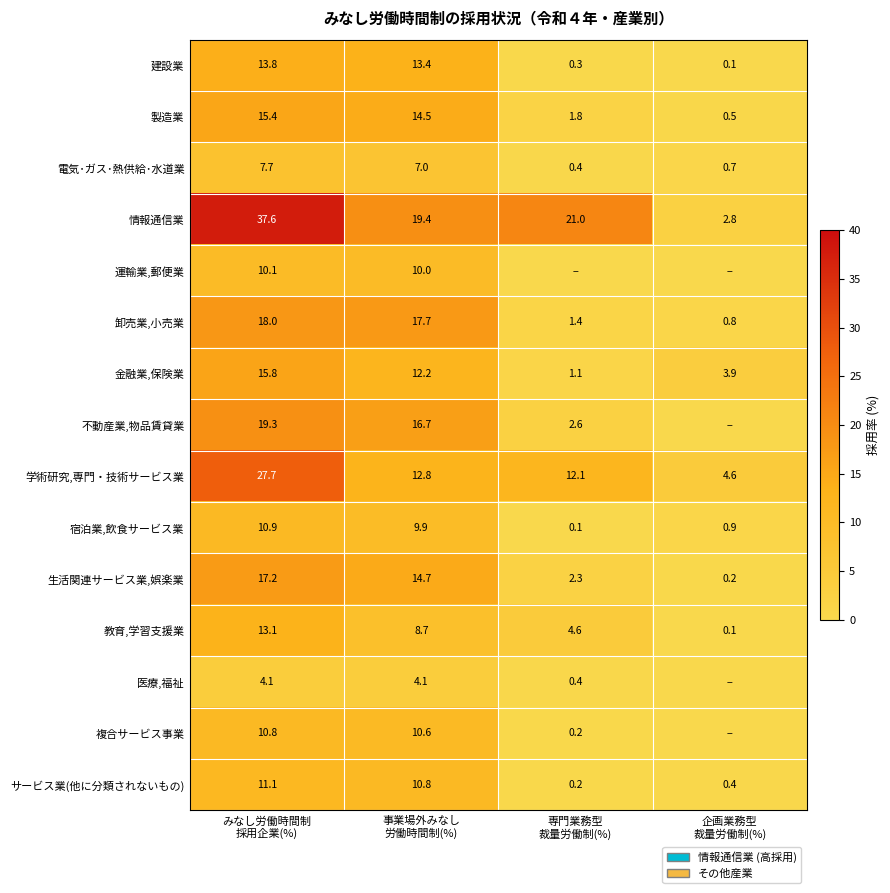

What is the difference between the second highest and minimum values in the 学術研究,専門・技術サービス業 series?

8.2